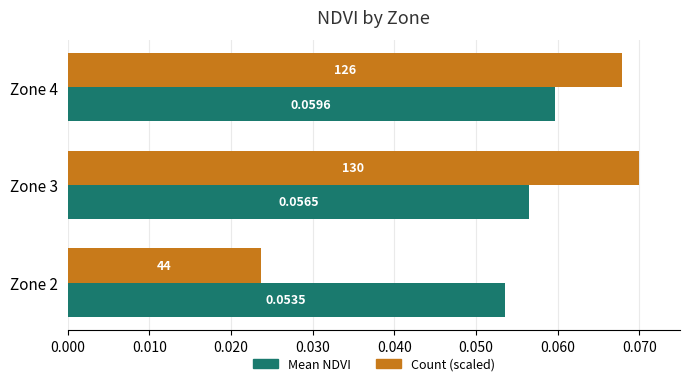

Rank the categories by Mean NDVI value from lowest to highest.

Zone 2, Zone 3, Zone 4